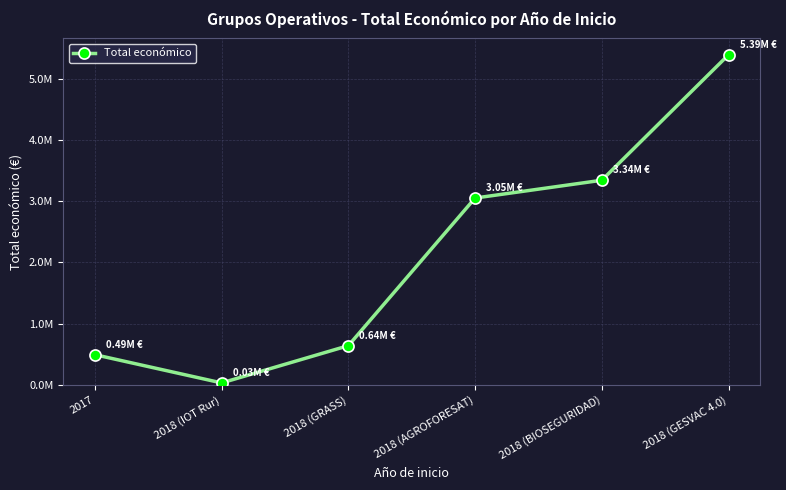

What position from the right is 2018 (BIOSEGURIDAD)?

2